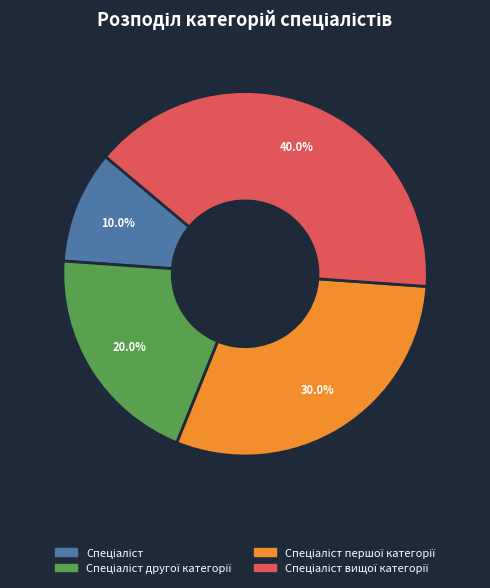

To the nearest percent, what is the difference between the largest and smallest slice percentages?

30%